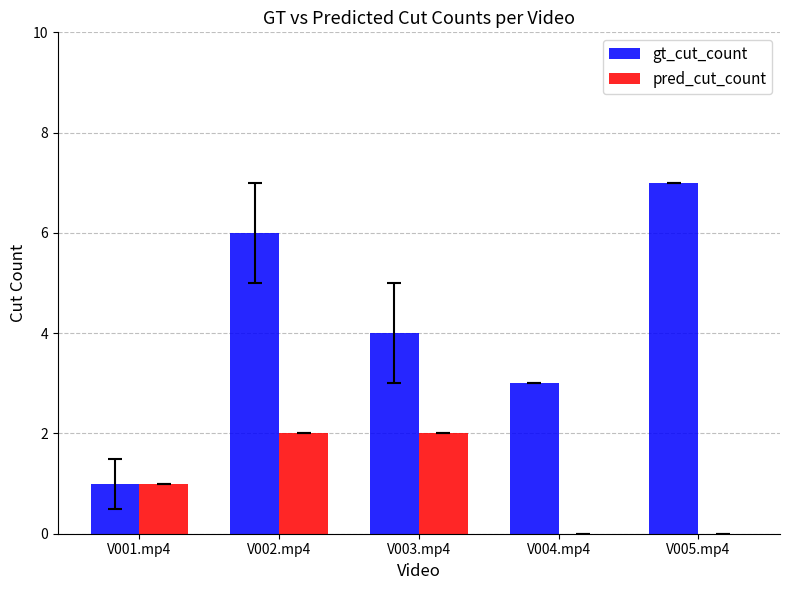

What is the greatest value displayed?

7